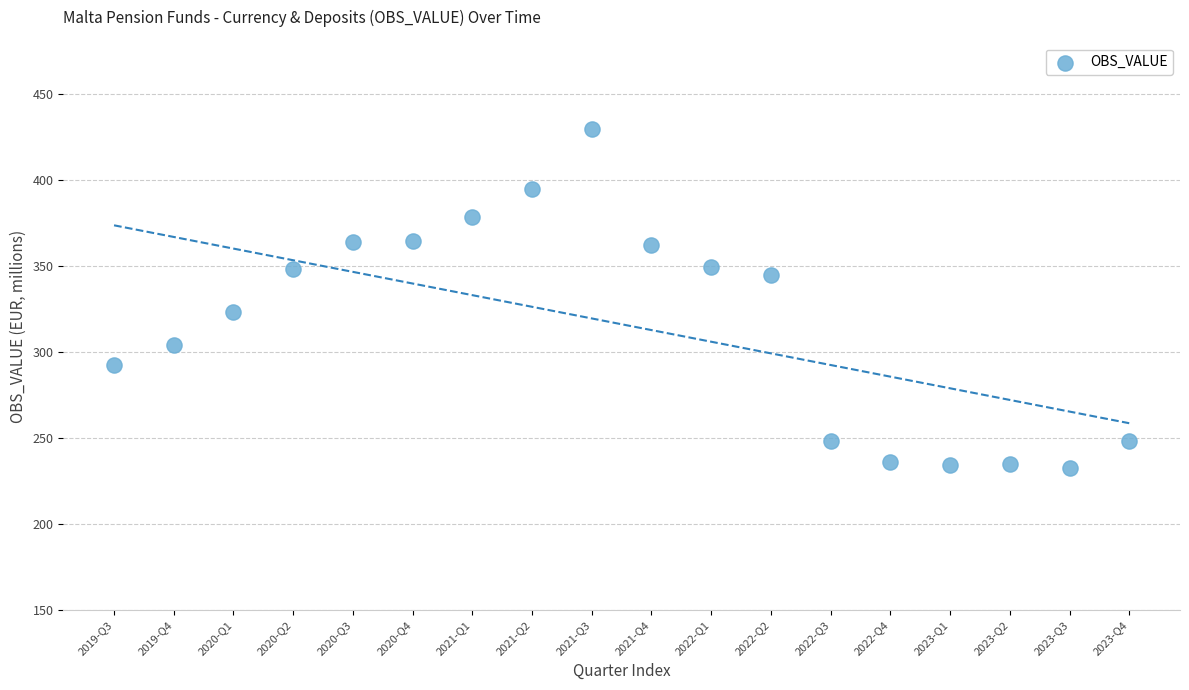

What Y value in the scatter plot is closest to 331?

323.5